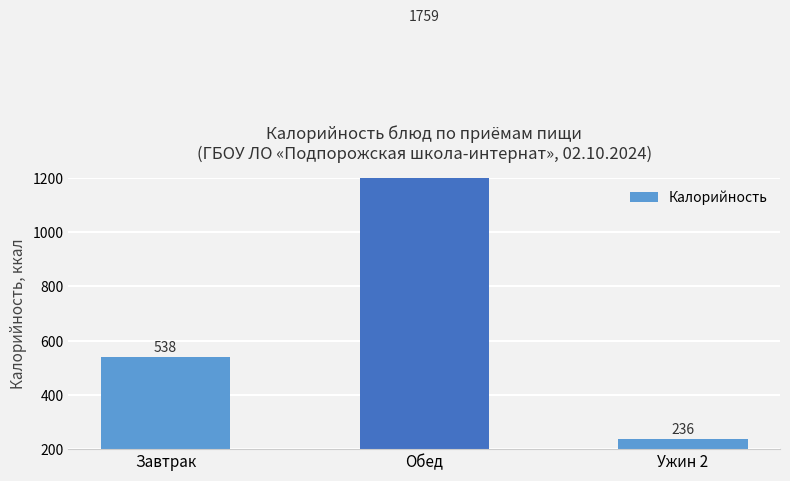

What is the label of the 3rd bar from the left?

Ужин 2